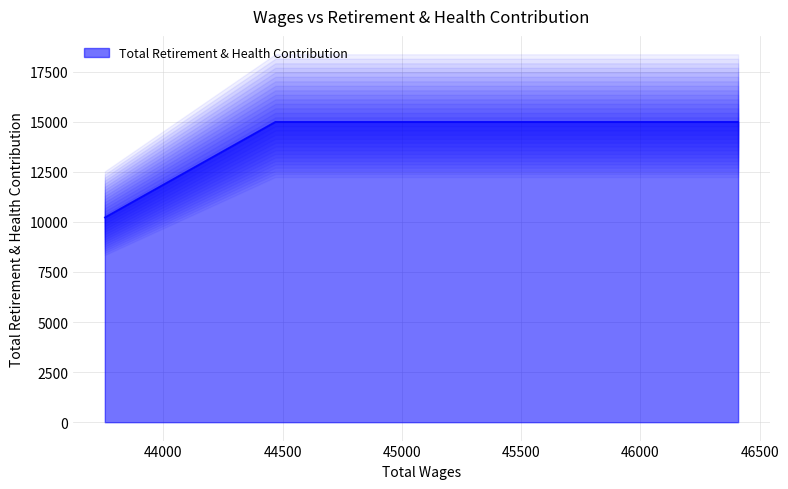

The chart shows a value of 26215 at 44469.0. True or false?

False